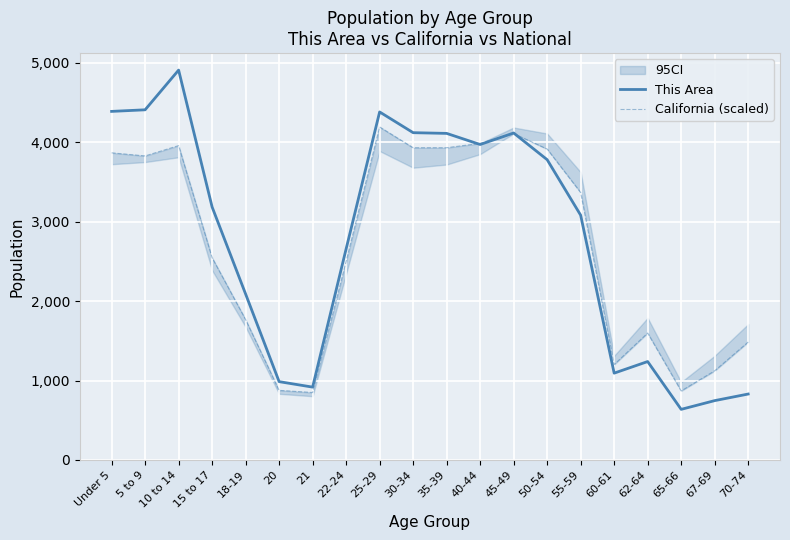

What is the difference between the maximum and minimum values in the California (scaled) series?

3343.6